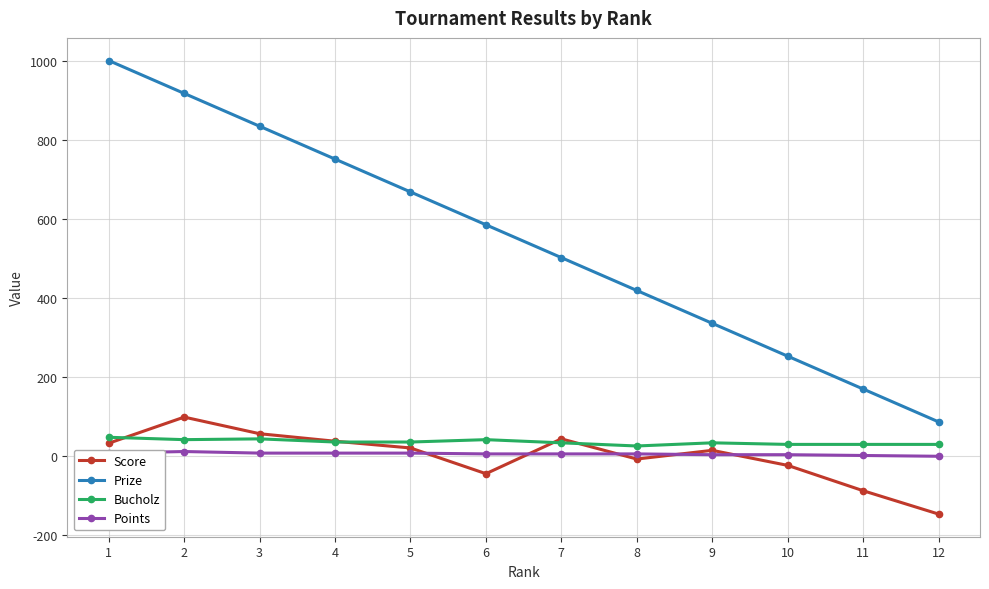

Which series has the largest range (max minus min)?

Prize